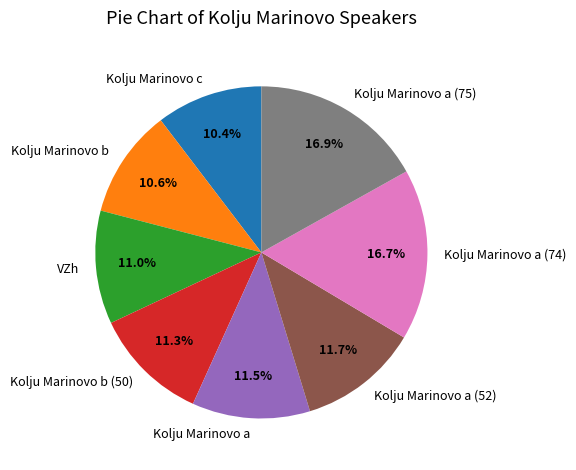

Is there a majority slice in this chart?

No